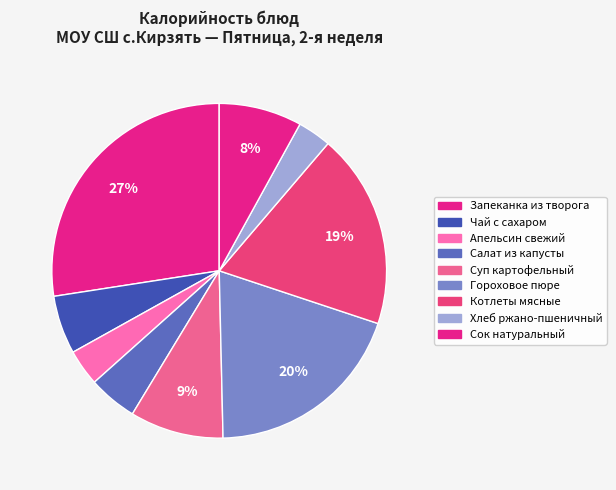

Which slice is the smallest?

Хлеб ржано-пшеничный